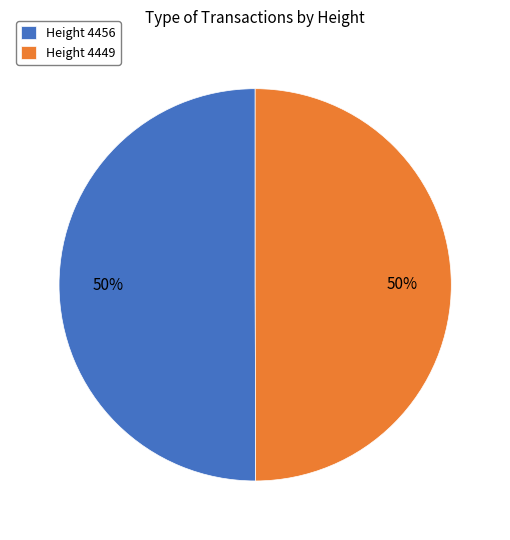

Count the number of slices in the pie.

2